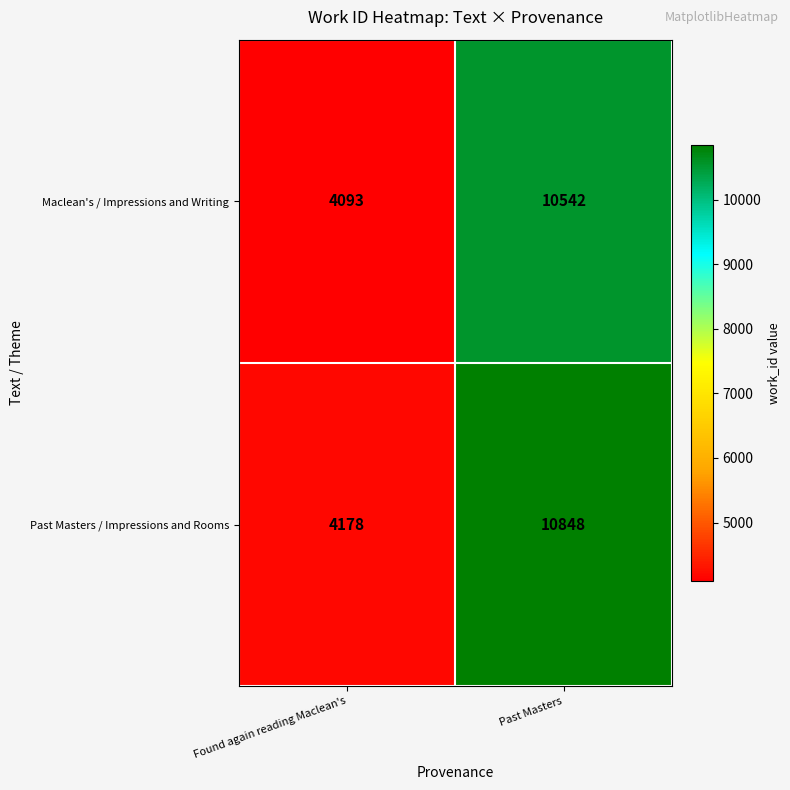

At how many categories does at least one series exceed 9165?

1